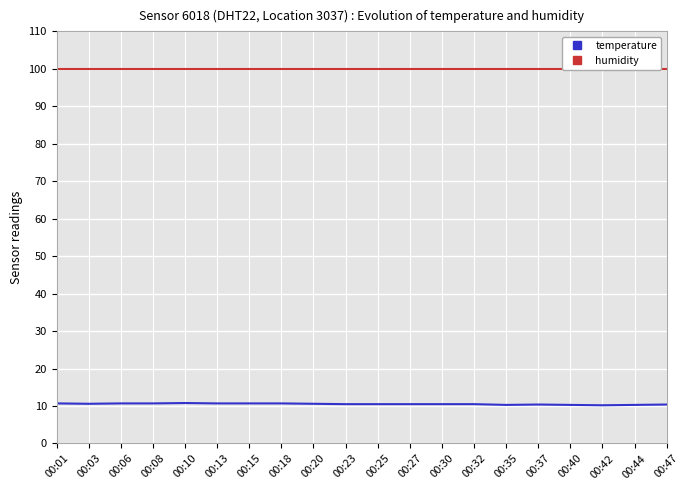

Which category has the highest value in the humidity series?

00:01